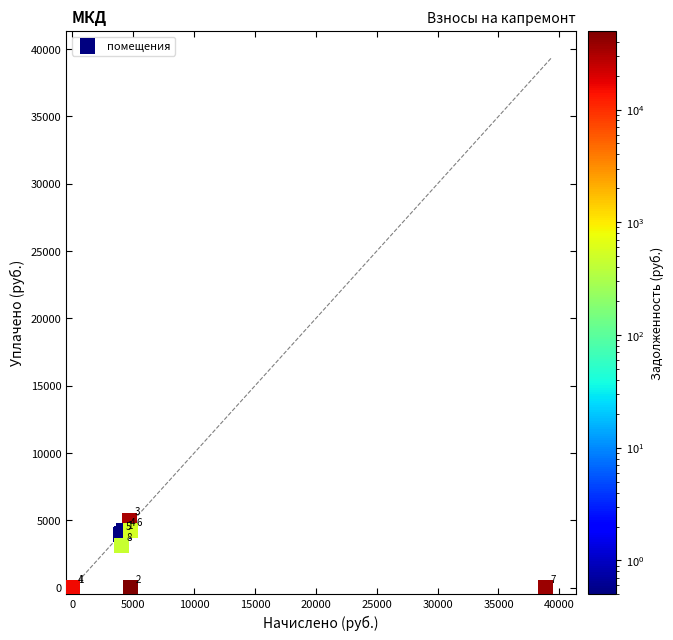

What Y value in the scatter plot is closest to 2500?

3123.2